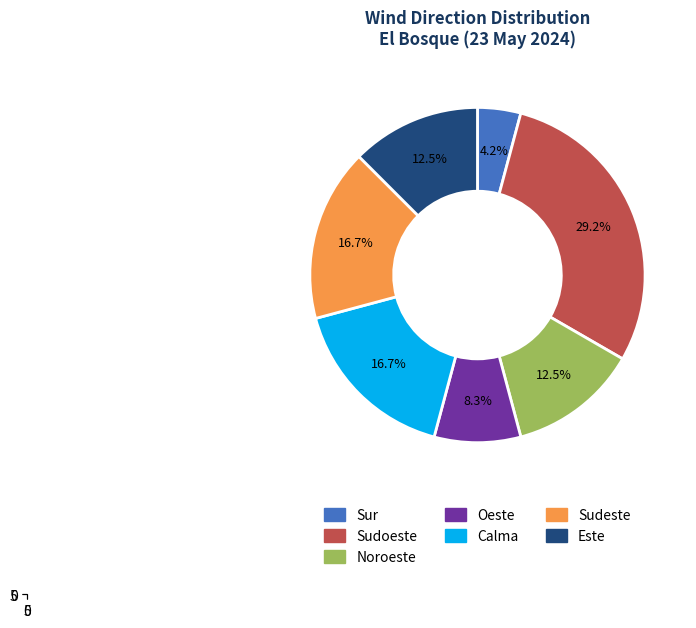

Is there a majority slice in this chart?

No